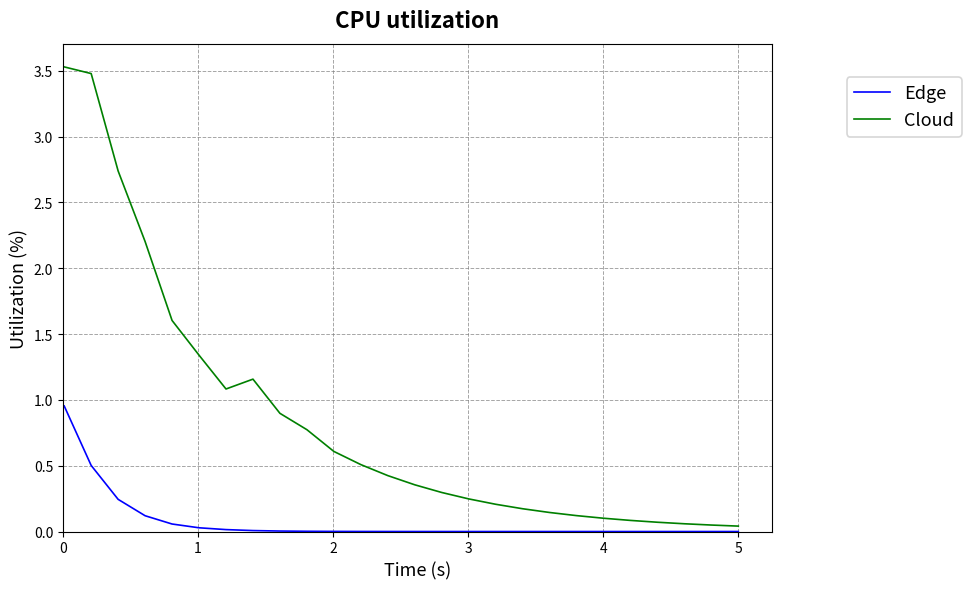

What is the sum of all Edge values?

1.9